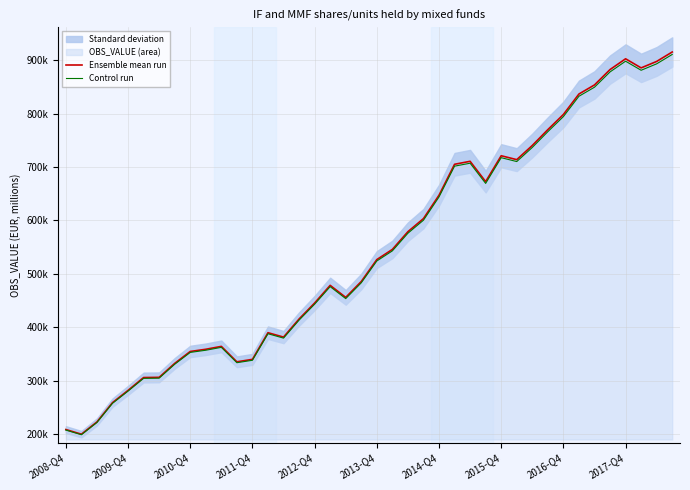

How many lines are shown in the chart?

2